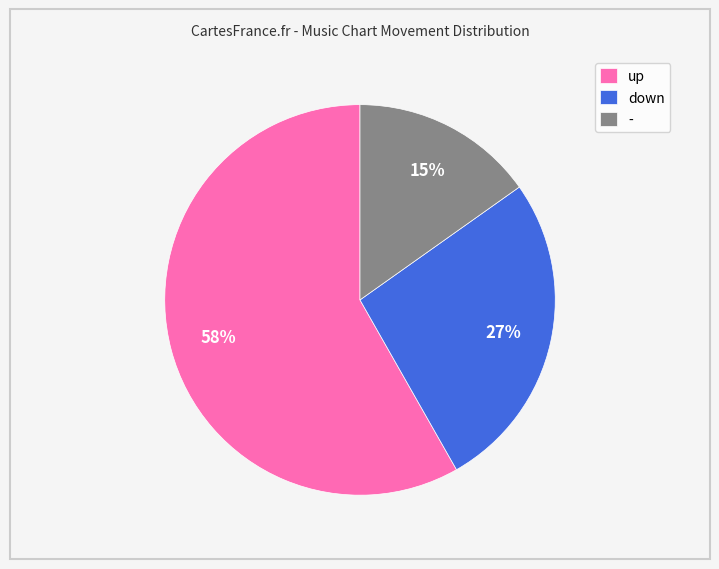

How many segments does this pie chart have?

3